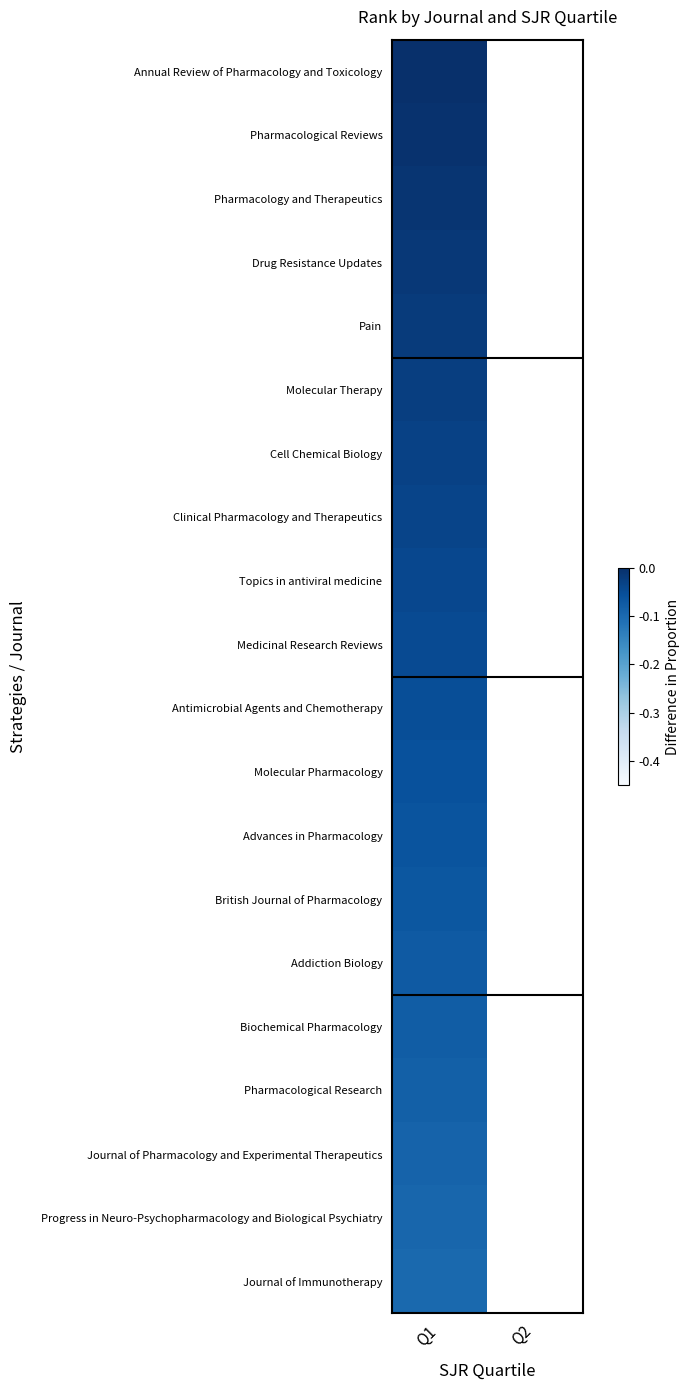

Rank the categories by Biochemical Pharmacology value from highest to lowest.

Q1, Q2